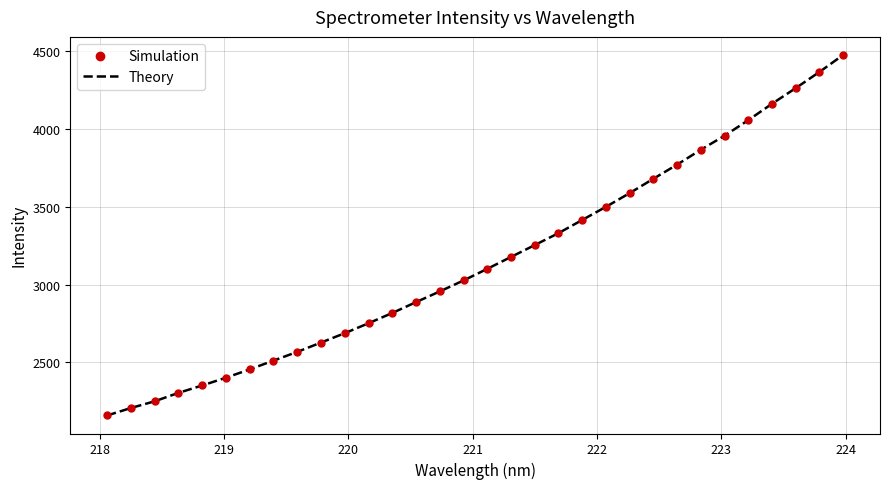

What are all the series names shown in the legend?

Simulation, Theory